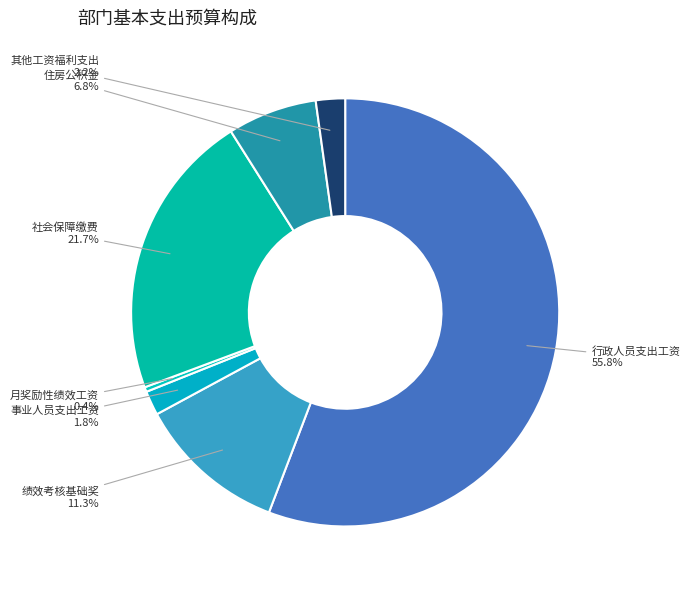

To the nearest percent, what is the difference between the largest and smallest slice percentages?

55%